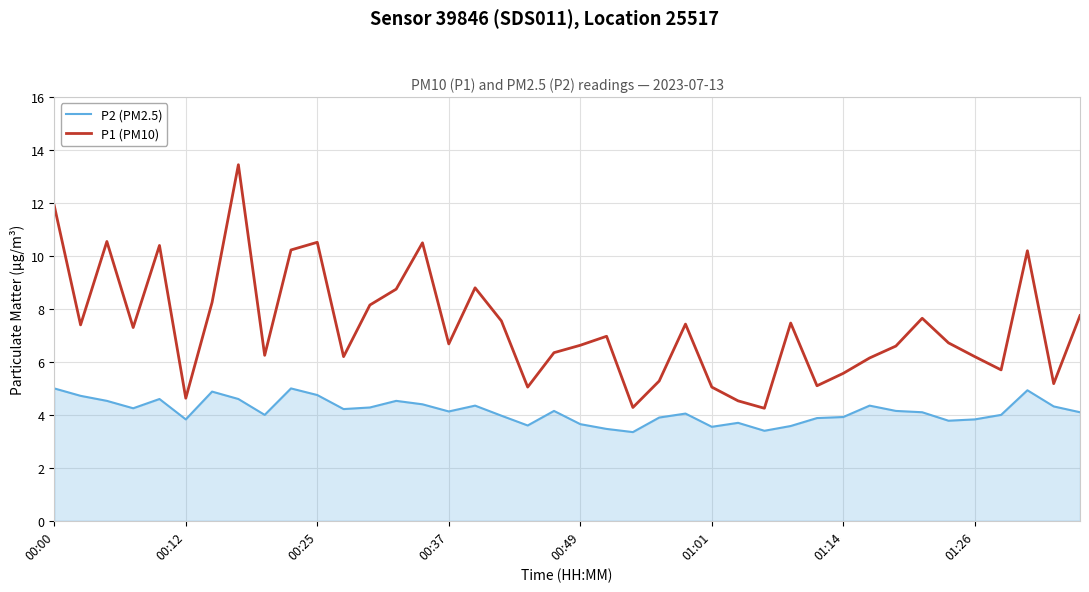

Which series has the widest spread of values?

P1 (PM10)